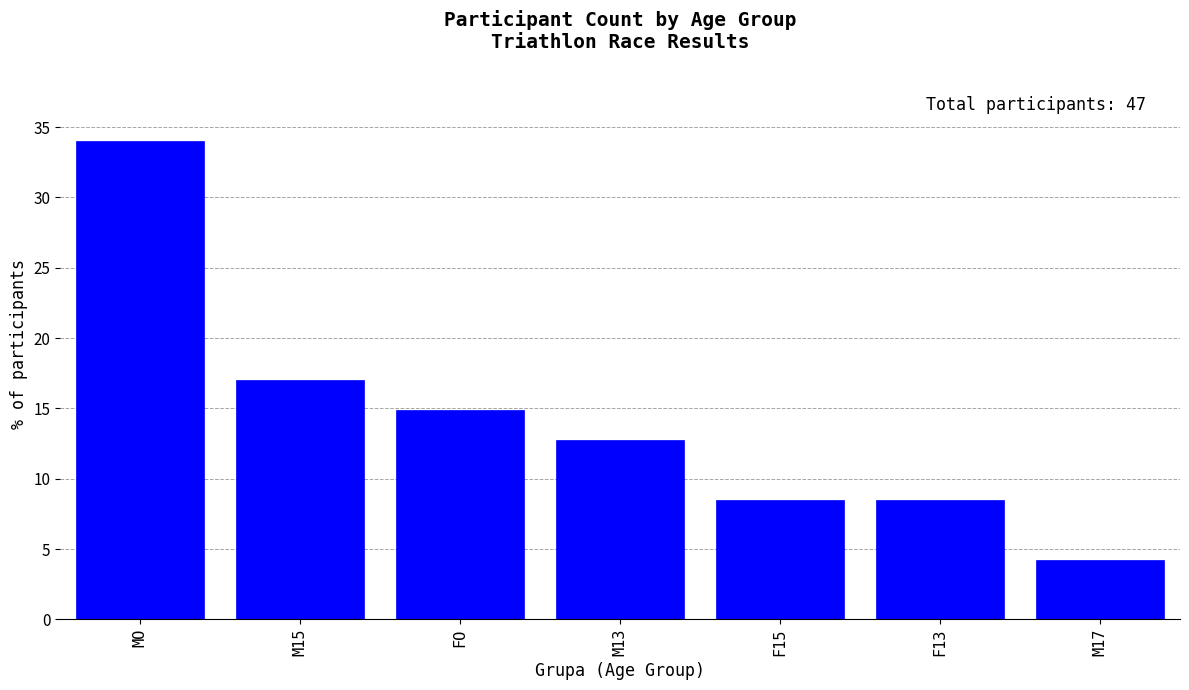

At which category does the chart reach its peak across all series?

MO